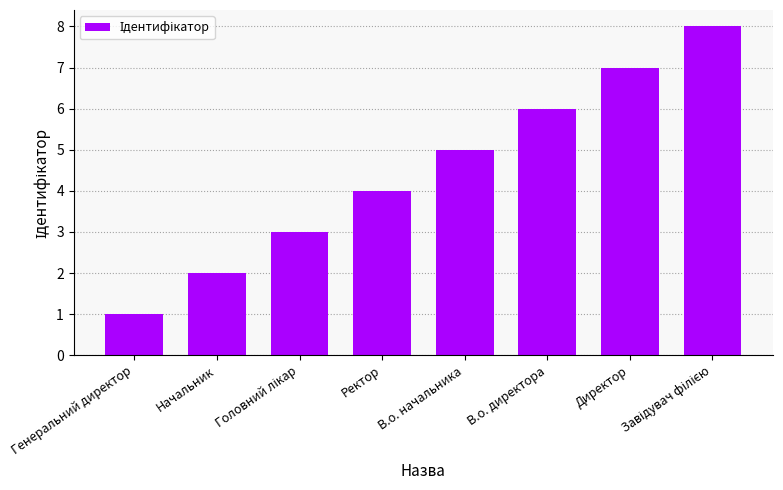

What is the difference between the maximum and minimum values?

7